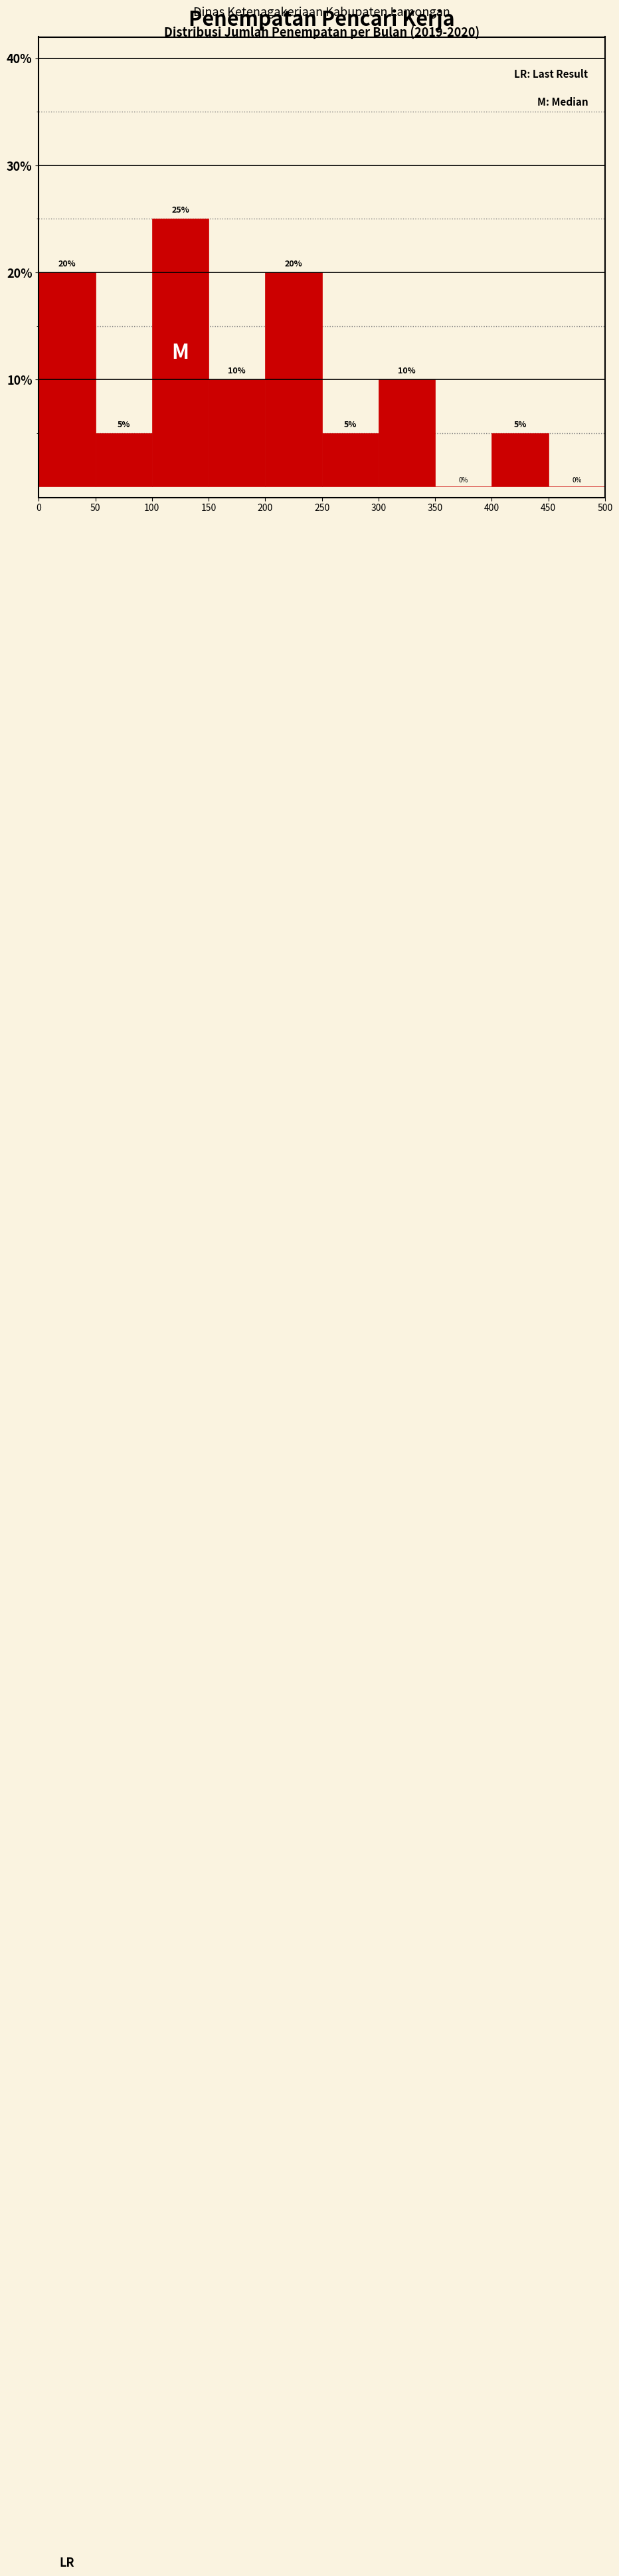

Reading left to right, list every bar in this chart as the range it spans on the x-axis followed by its height.

0 to 50: 20
50 to 100: 5
100 to 150: 25
150 to 200: 10
200 to 250: 20
250 to 300: 5
300 to 350: 10
350 to 400: 0
400 to 450: 5
450 to 500: 0